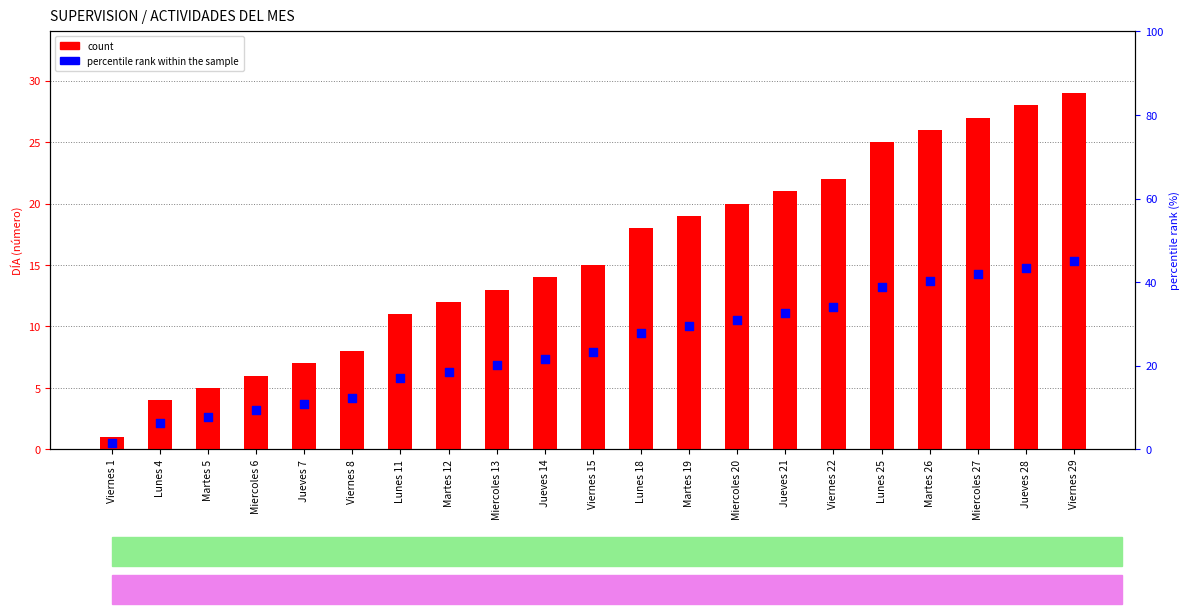

Which series reaches the maximum Y coordinate?

percentile rank within the sample